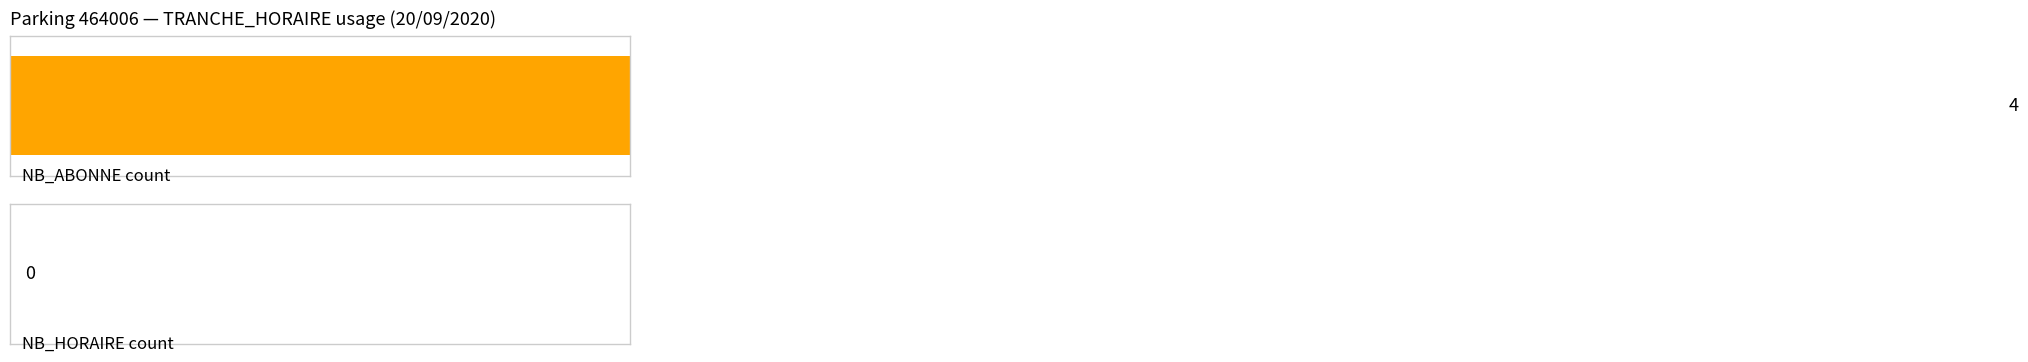

Reading left to right, extract all data points from this chart.

NB_ABONNE: 0	0	0	0	0	0	0	0	0	0	0	0	1	1	1	1	0	0	0	0	0	0	0	0
NB_HORAIRE: 0	0	0	0	0	0	0	0	0	0	0	0	0	0	0	0	0	0	0	0	0	0	0	0